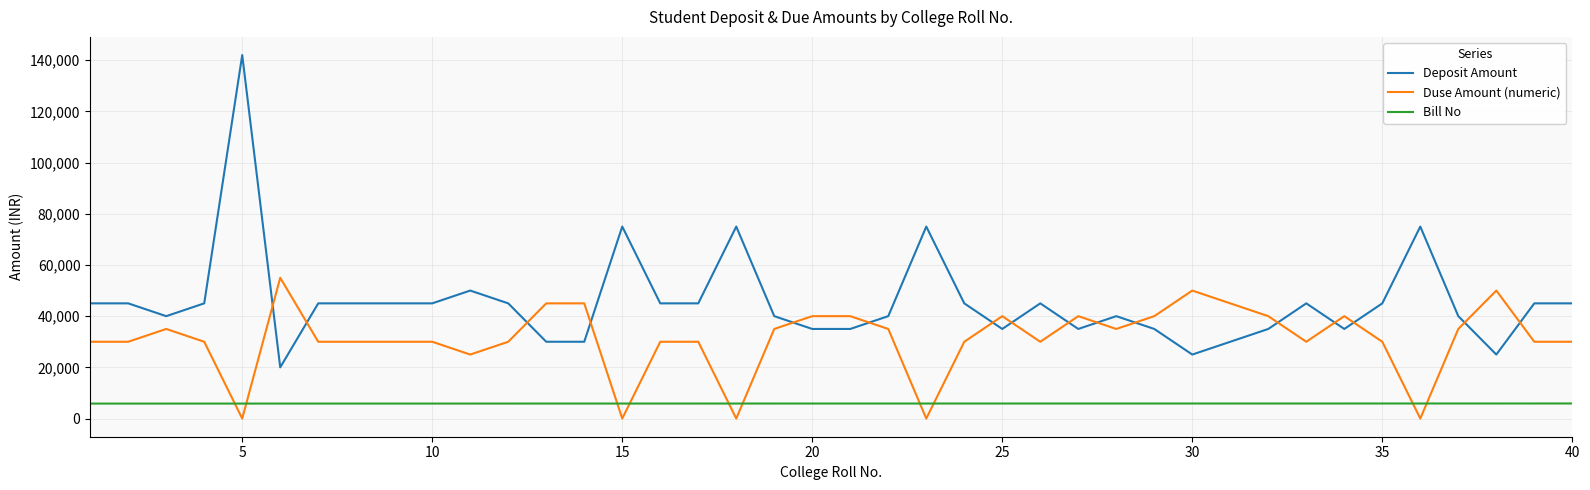

True or false: Deposit Amount and Bill No intersect in this chart.

False